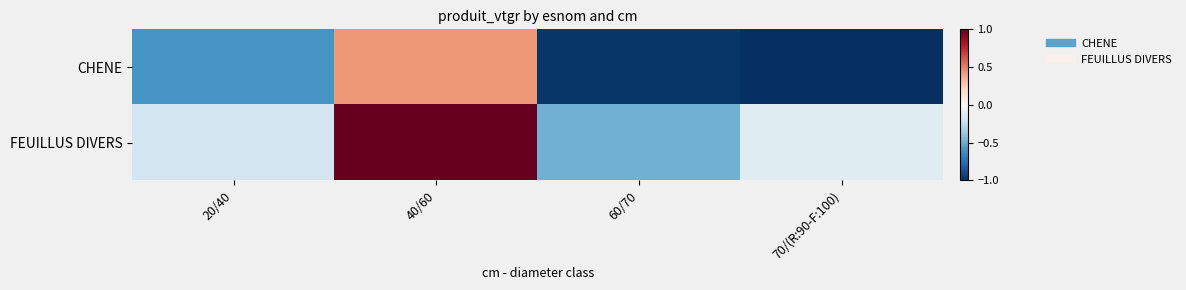

Reading left to right, extract all data points from this chart.

CHENE: 20/40=-0.6	40/60=0.4	60/70=-1.0	70/(R:90-F:100)=-1.0
FEUILLUS DIVERS: 20/40=-0.2	40/60=1.0	60/70=-0.5	70/(R:90-F:100)=-0.1